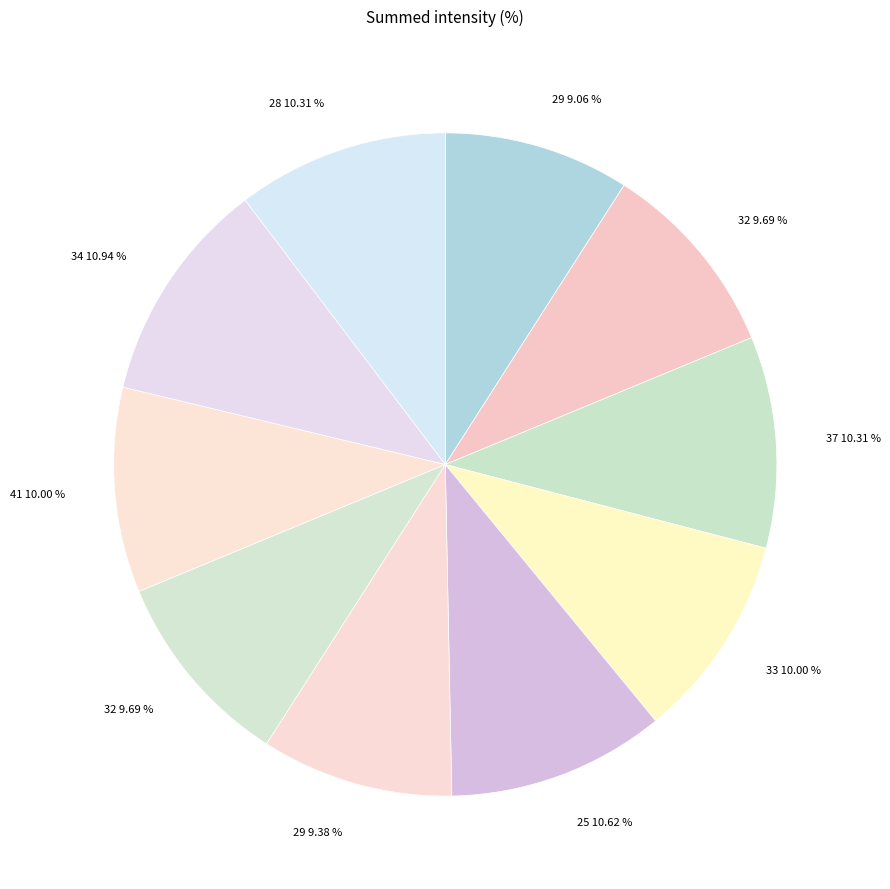

How many segments does this pie chart have?

10